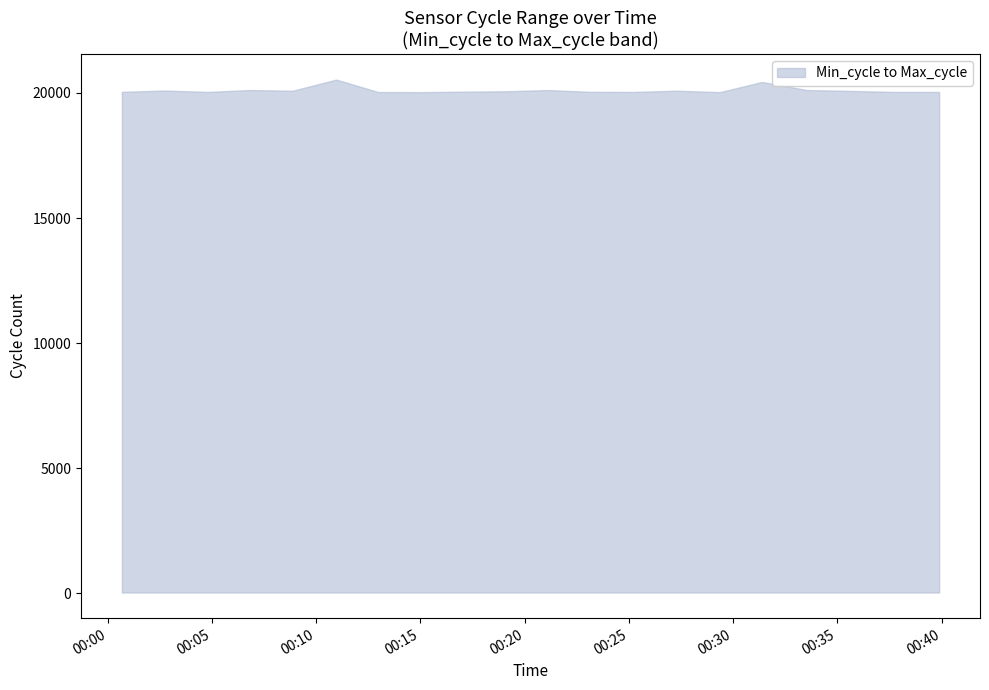

What is the value of the Min_cycle point at the 15th from the left?

28